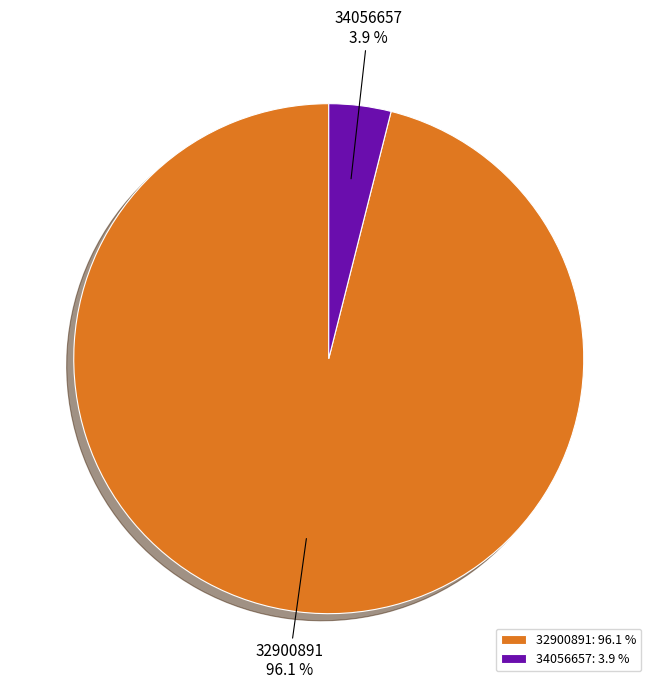

Which slice represents more than half of the pie?

32900891